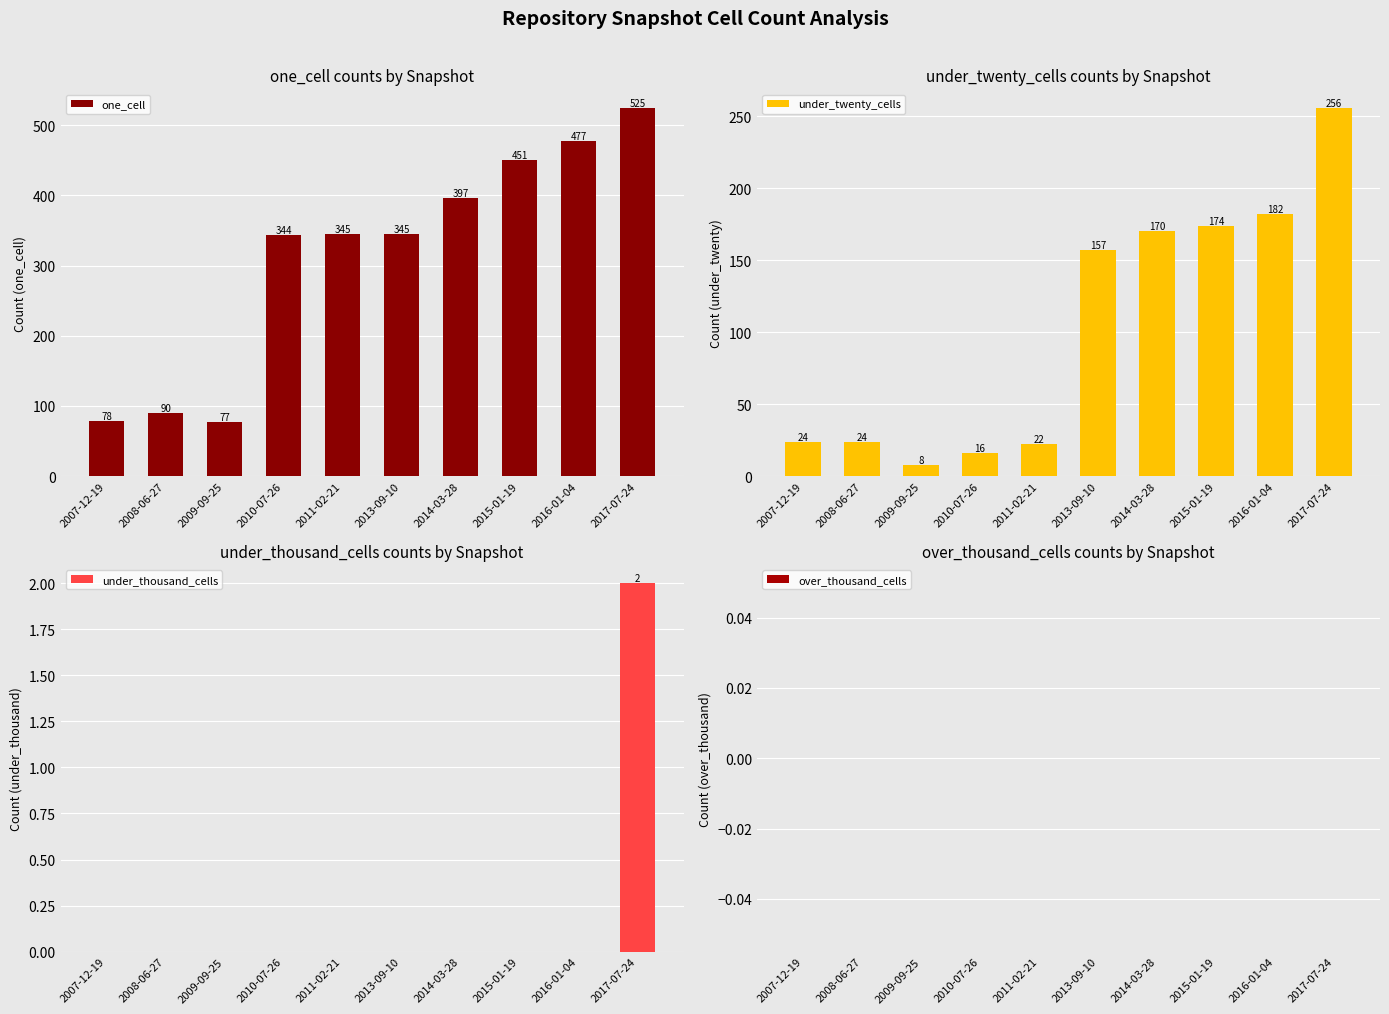

Reading left to right, transcribe all the data shown in this chart.

one_cell: 78	90	77	344	345	345	397	451	477	525
under_twenty_cells: 24	24	8	16	22	157	170	174	182	256
under_thousand_cells: 0	0	0	0	0	0	0	0	0	2
over_thousand_cells: 0	0	0	0	0	0	0	0	0	0